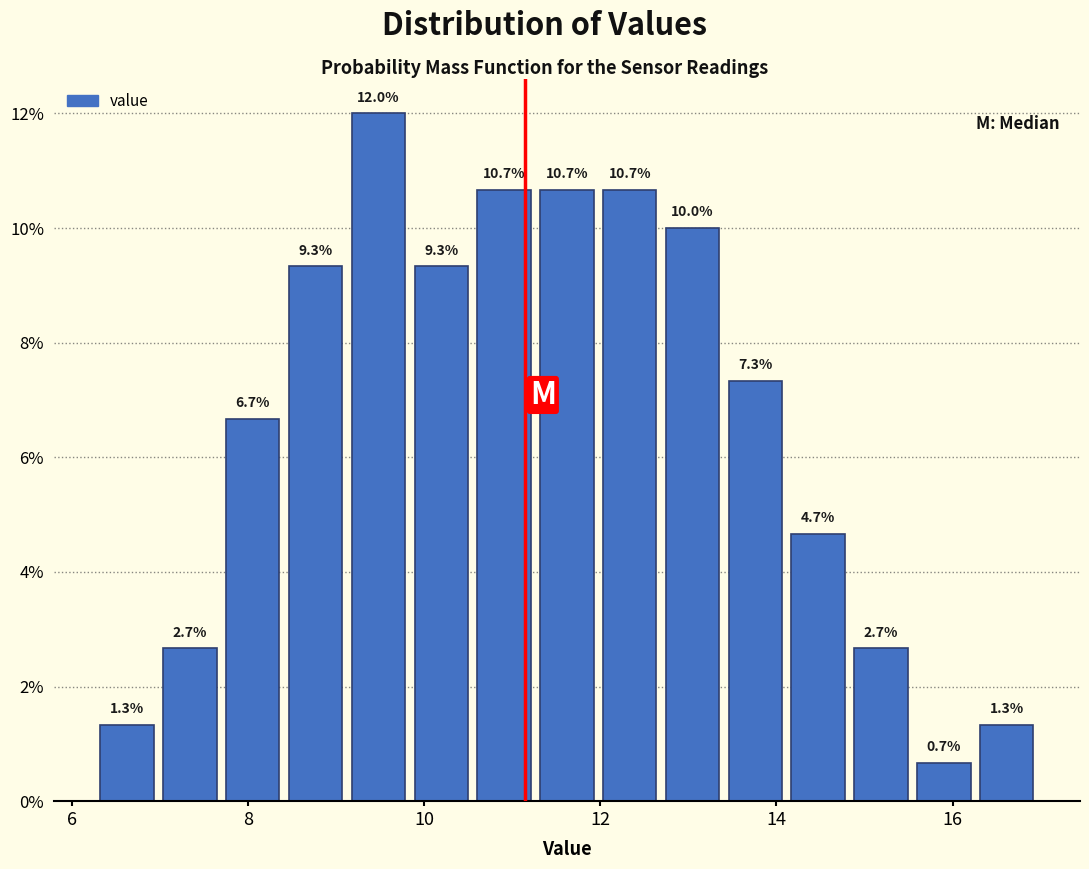

Around what value on the x-axis is the tallest bar? Give the approximate position of its centre, as read against the axis.

9.4